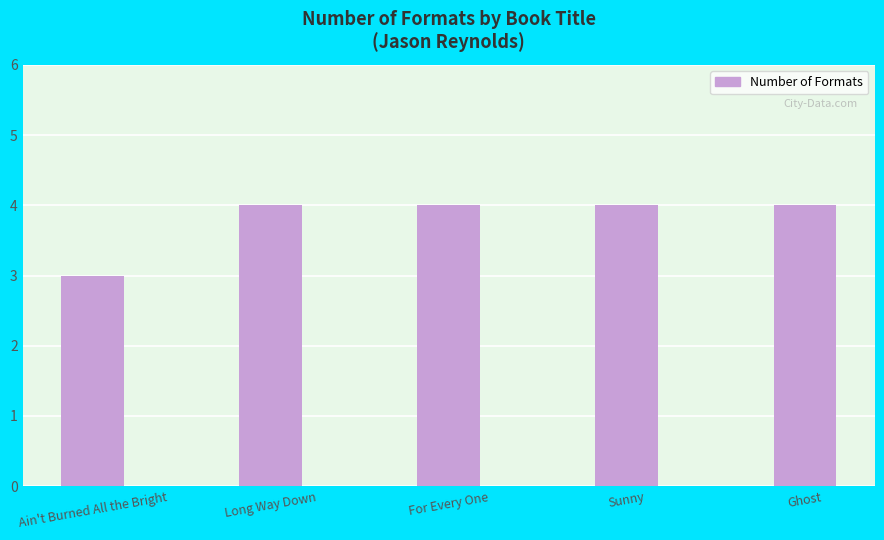

Are the bars grouped side by side (vs. stacked)?

No